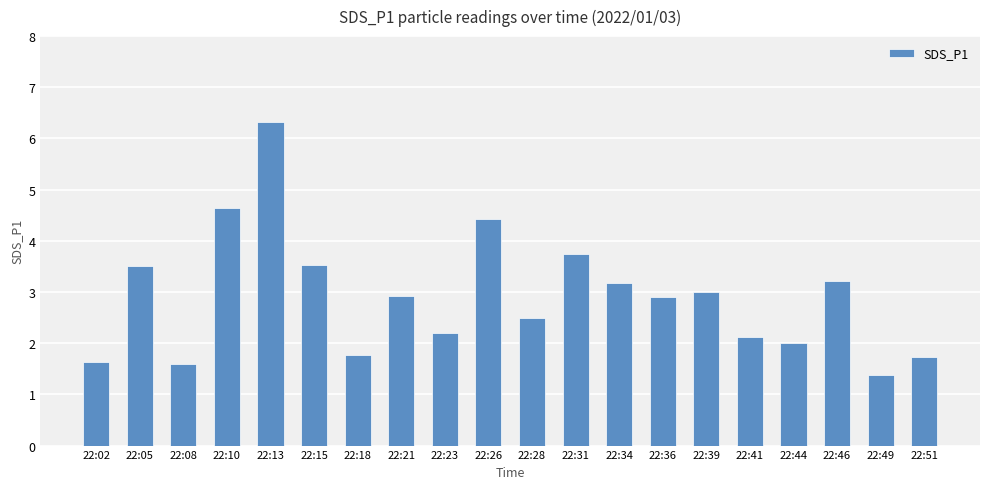

The value at 22:39 is 5.0. True or false?

False